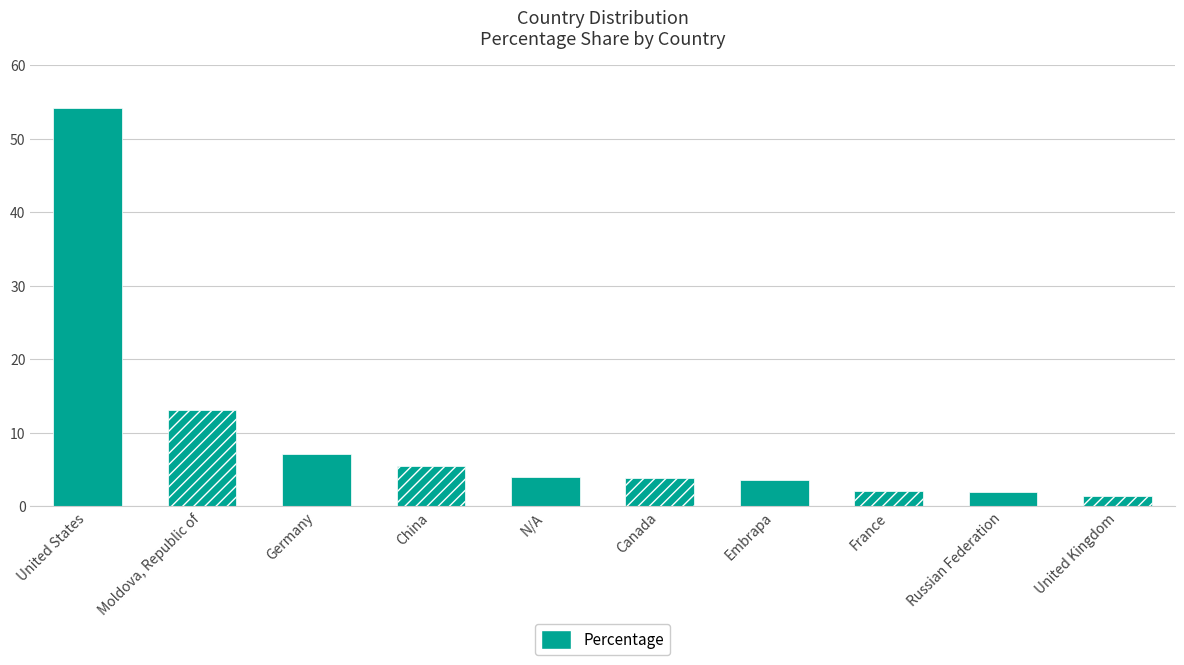

What is the difference between the second highest and minimum values?

11.6